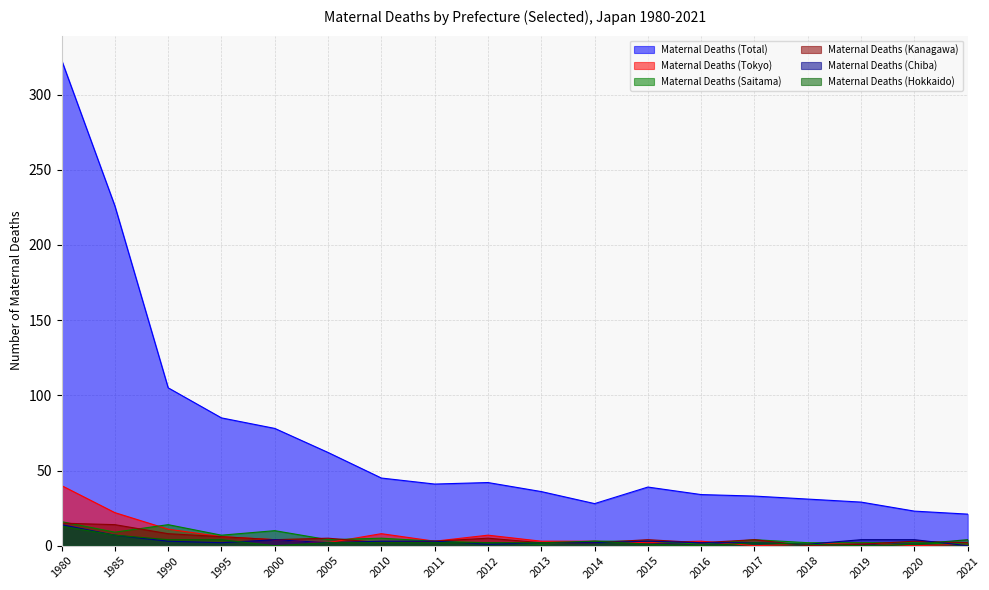

What is the sum of all Maternal Deaths (Saitama) values?

89